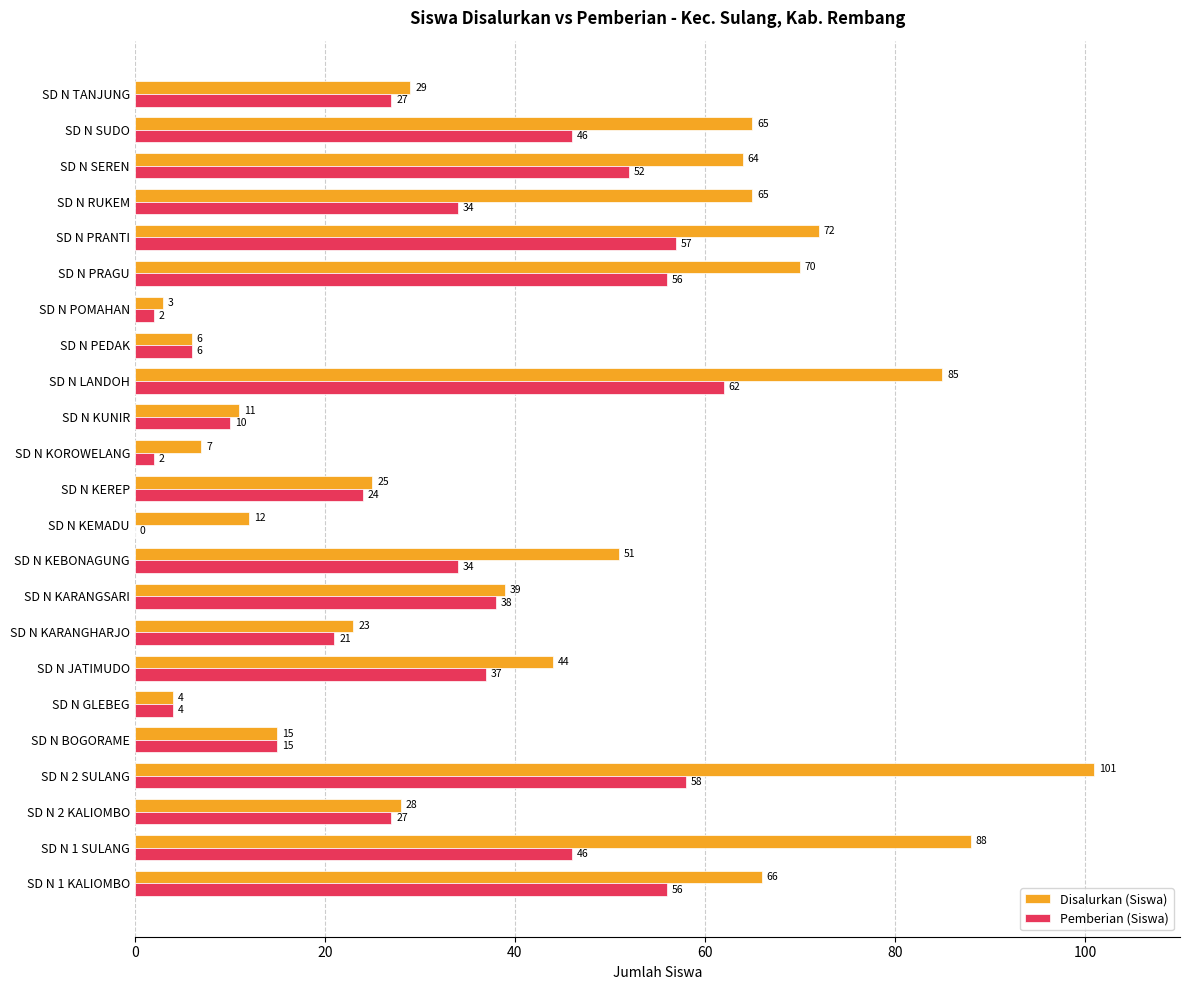

What value does the Disalurkan (Siswa) series have at SD N KARANGHARJO, to the nearest 5?

25